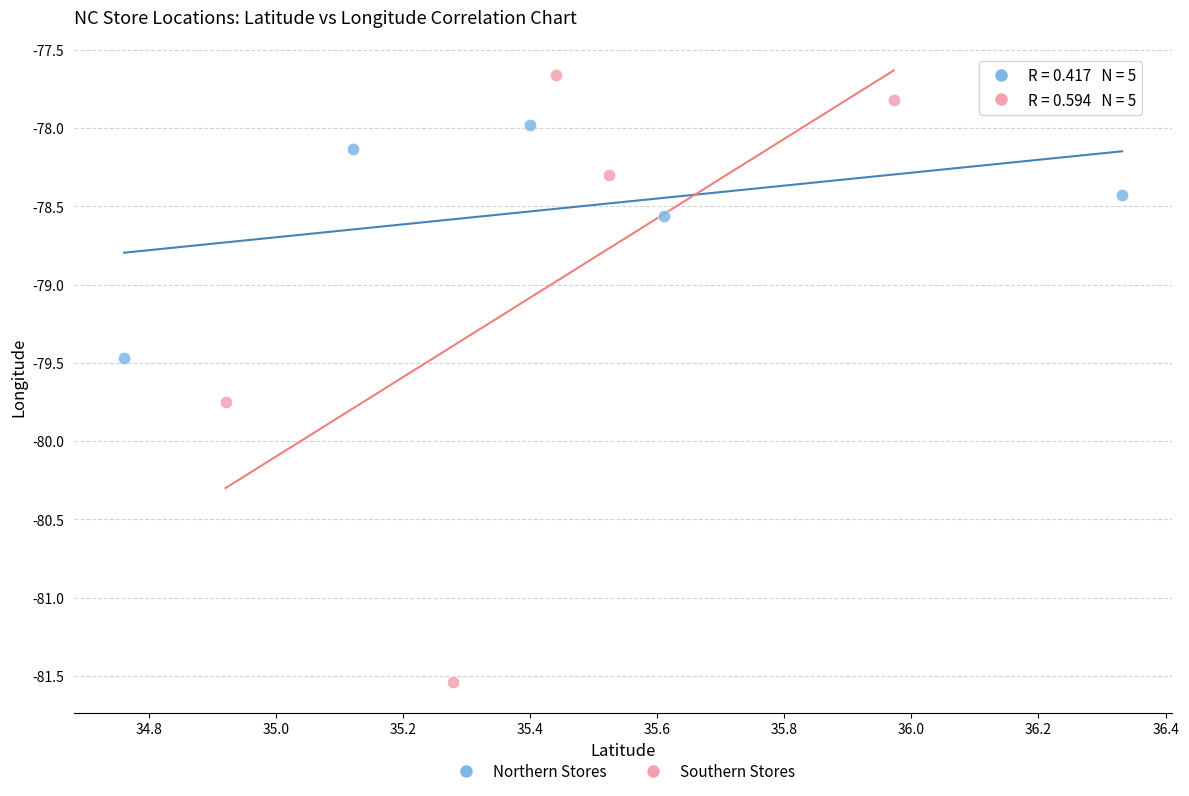

Which series contains the lowest Y value?

Southern Stores